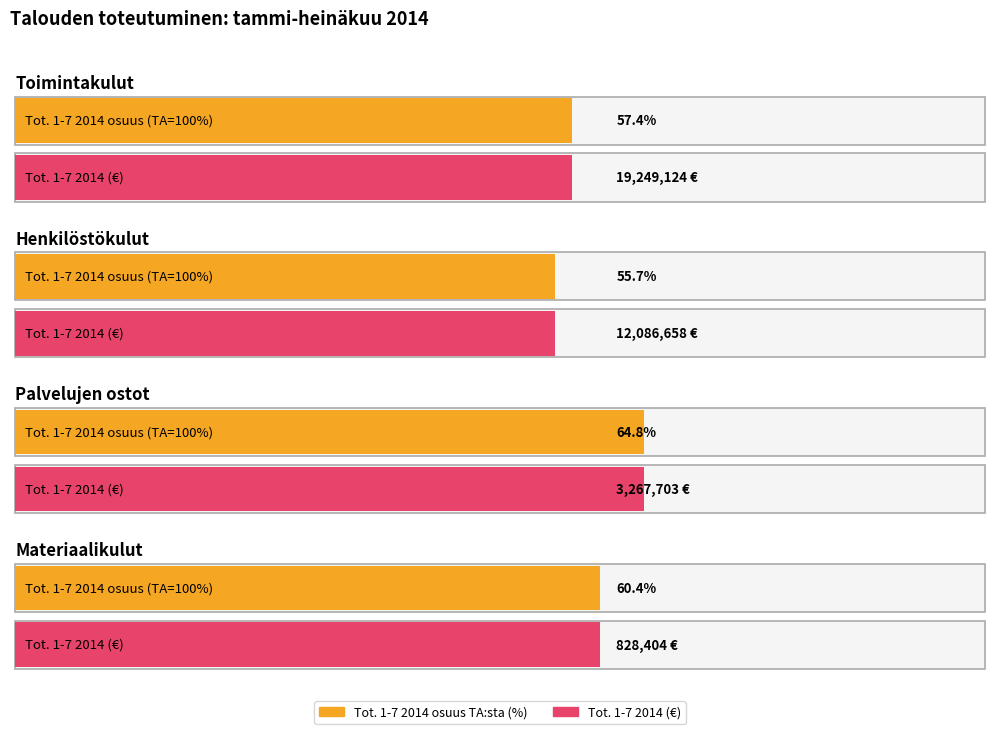

Is the value of Tot. 1-7 2014 at Henkilöstökulut Tot. greater than the value of TA 2014 at Toimintakulut?

No